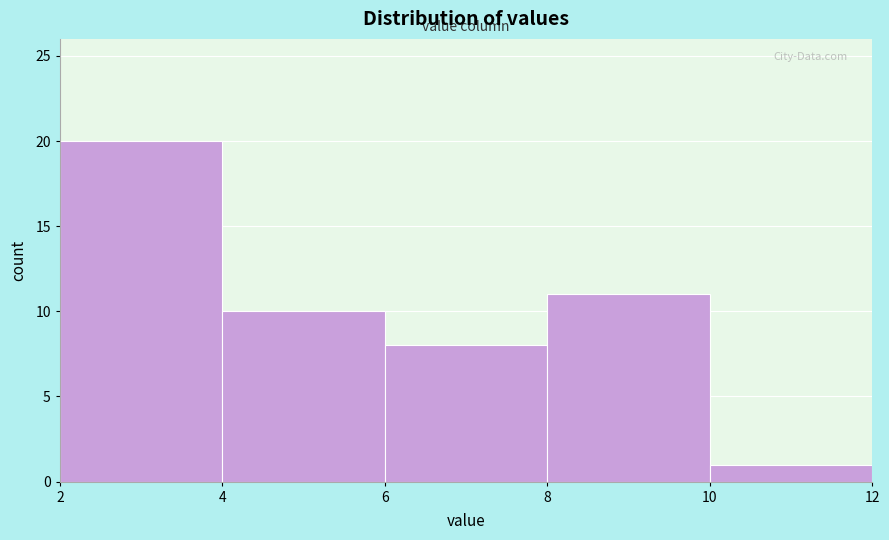

Reading left to right, extract all data points from this chart.

20	10	8	11	1